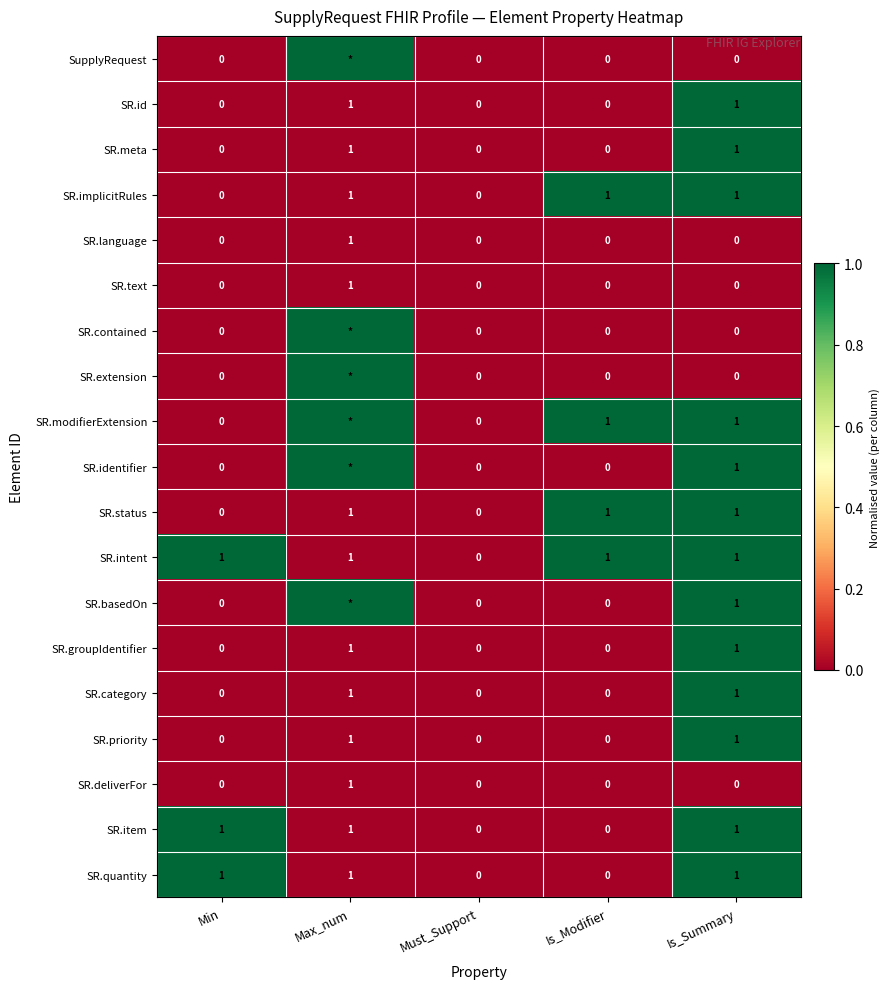

What is the spread (max minus min) of values at Min?

1